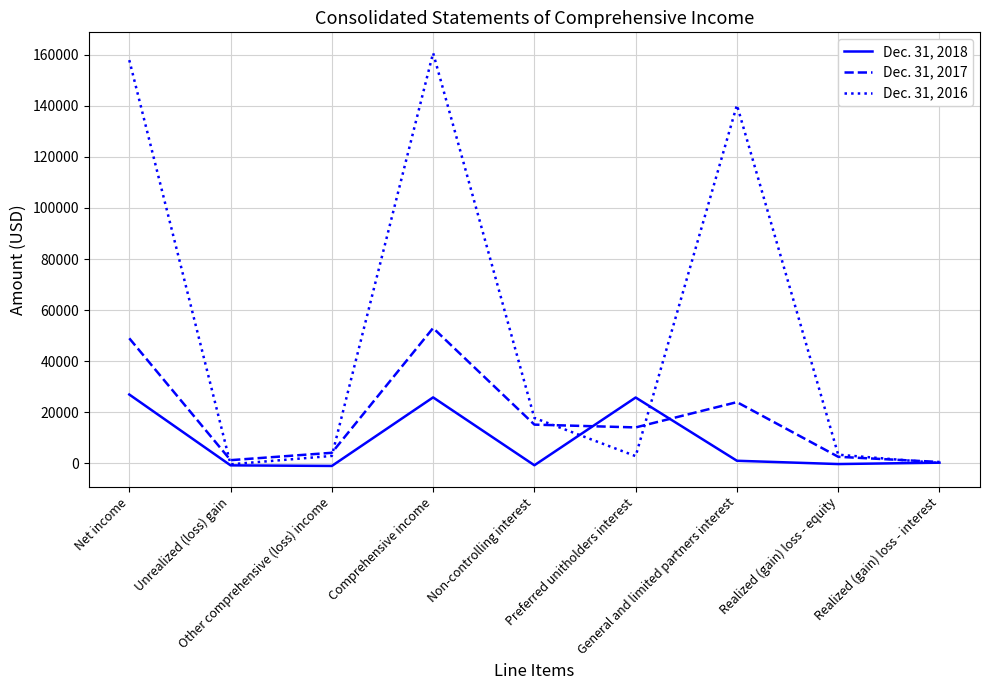

In Dec. 31, 2018, how many points are higher than both neighbors (excluding endpoints)?

2